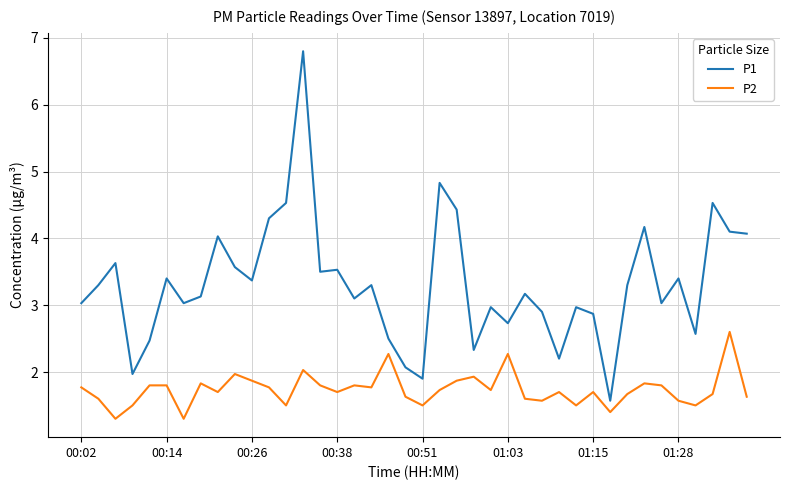

What is the difference between the maximum and minimum values in the P2 series?

1.3